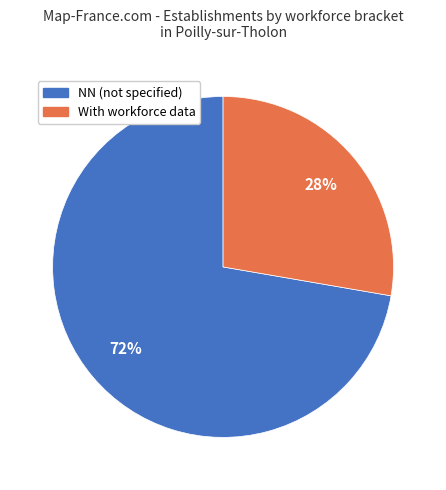

Which slice is the smallest?

With workforce data